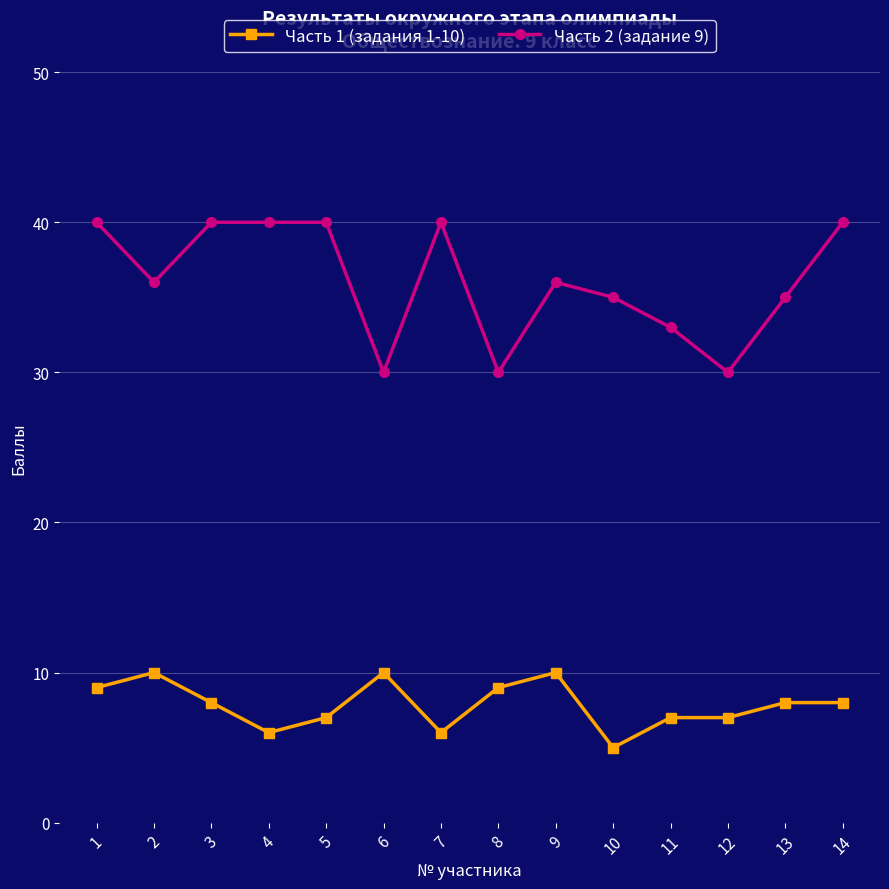

Which series has the largest total across all categories?

Часть 2 (задание 9)